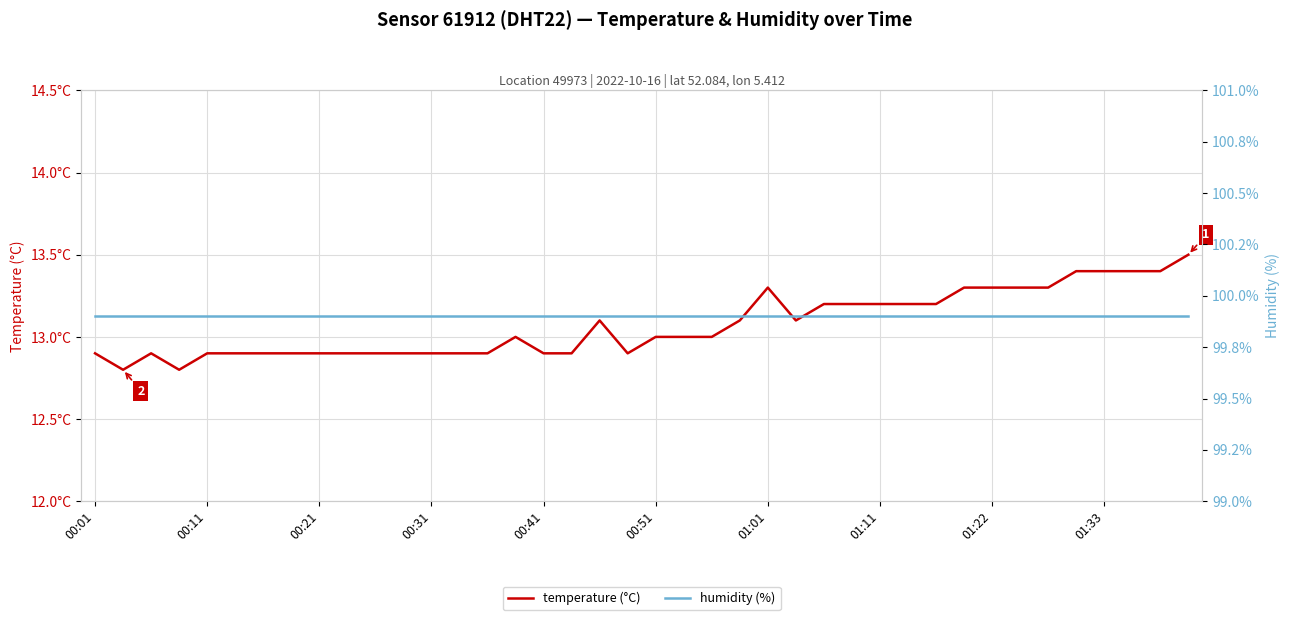

Which series changed the most between 00:01 and 00:11?

temperature (°C)